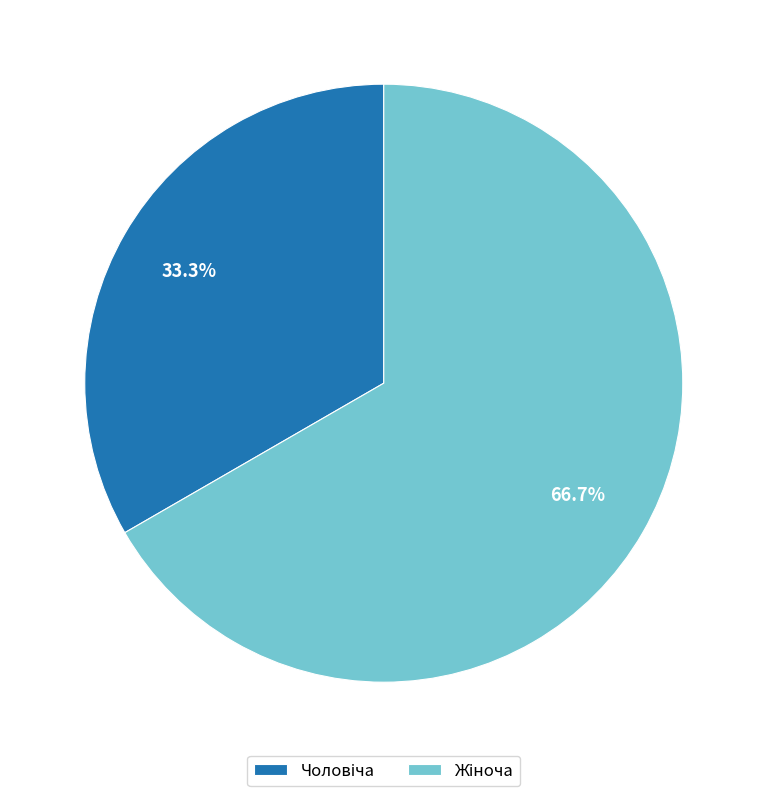

Count the number of slices in the pie.

2